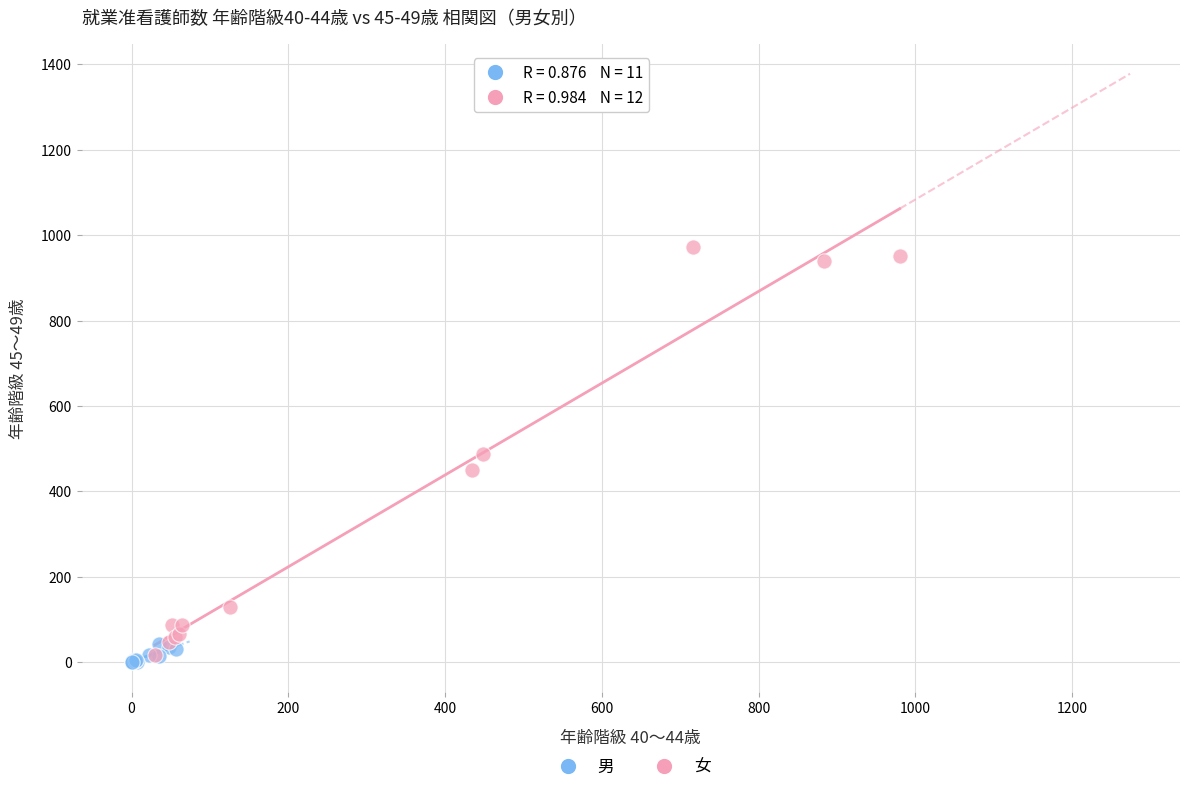

Which series has the largest Y range (max minus min)?

女